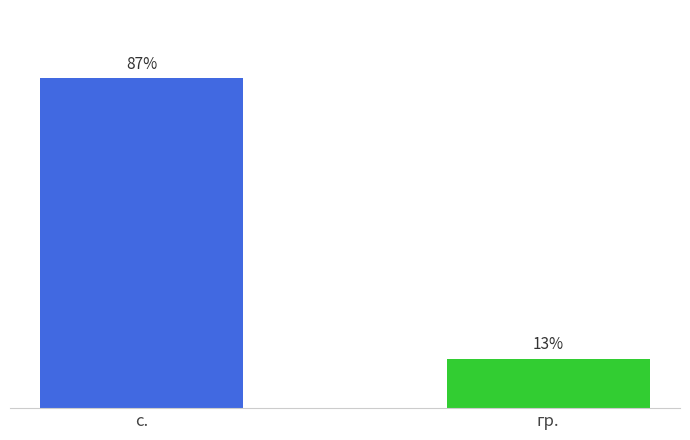

Are the bars grouped side by side (vs. stacked)?

Yes